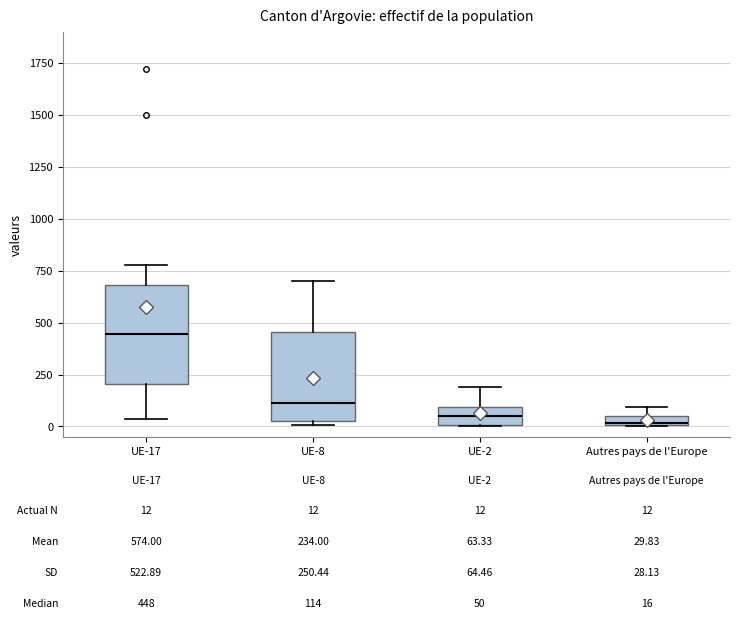

Which box's median line is the highest?

UE-17